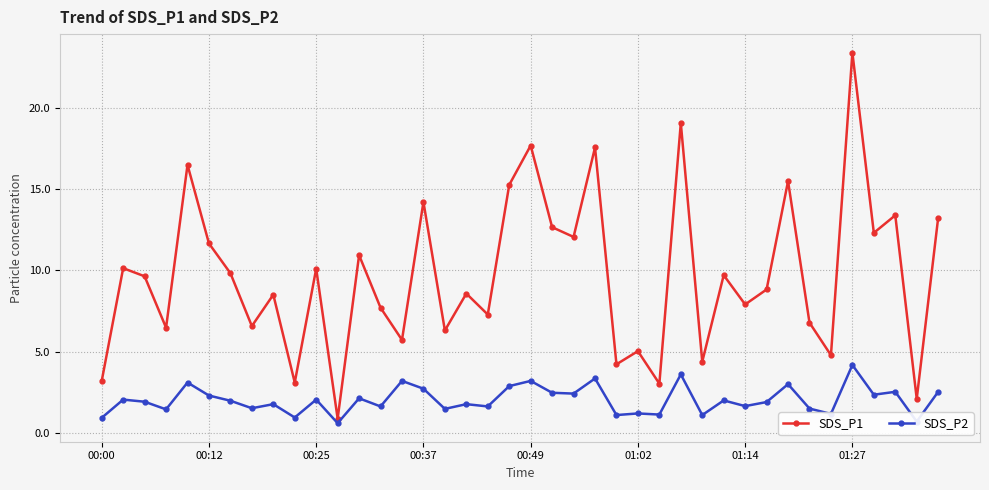

What is the sum of all SDS_P1 values?

386.0